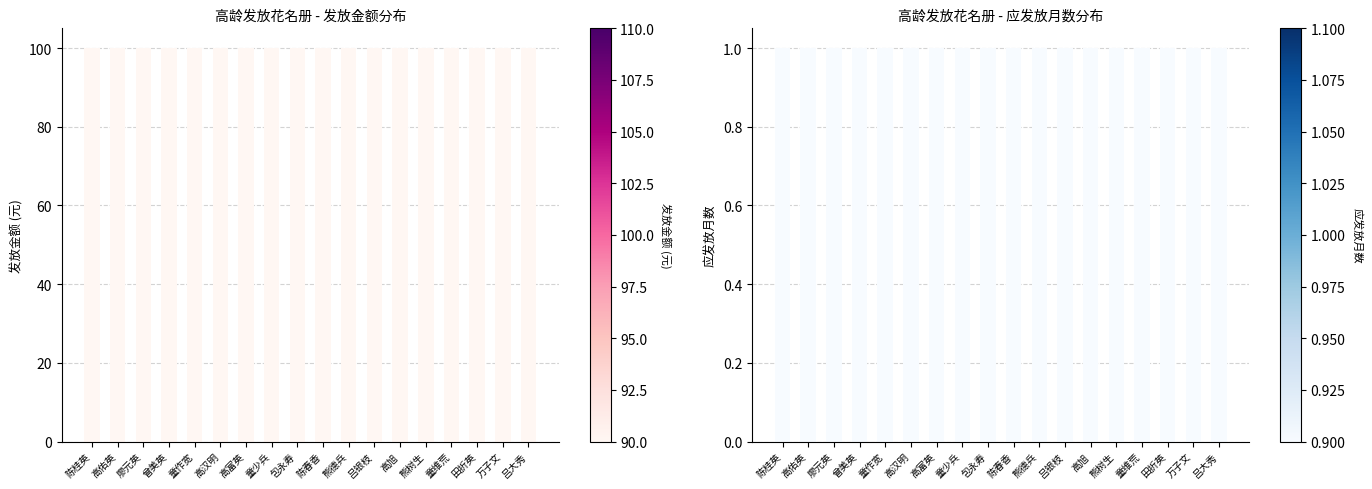

Is the value of 发放金额 at 曾美英 greater than the value of 应发放月数 at 高富英?

Yes